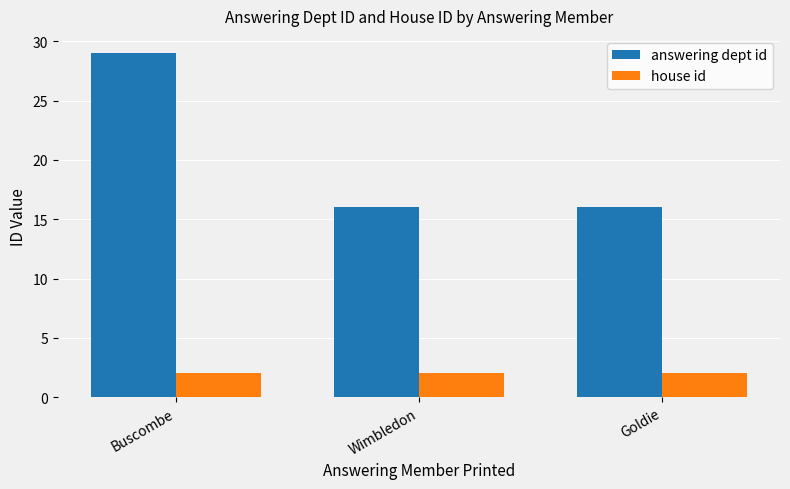

What is the value of the answering dept id bar at the 3rd from the left?

16